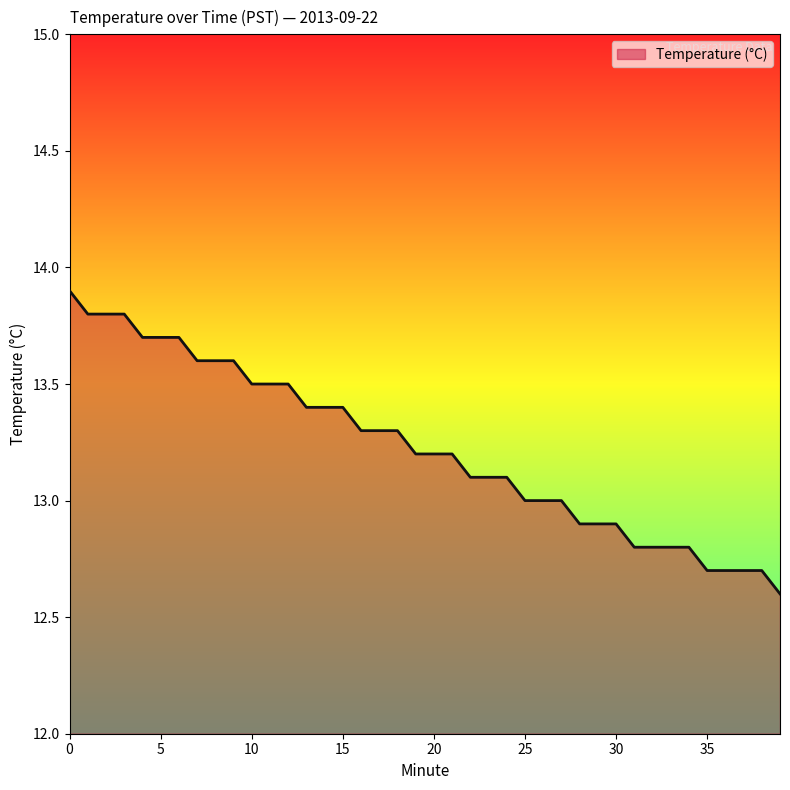

What is the smallest value displayed?

12.6